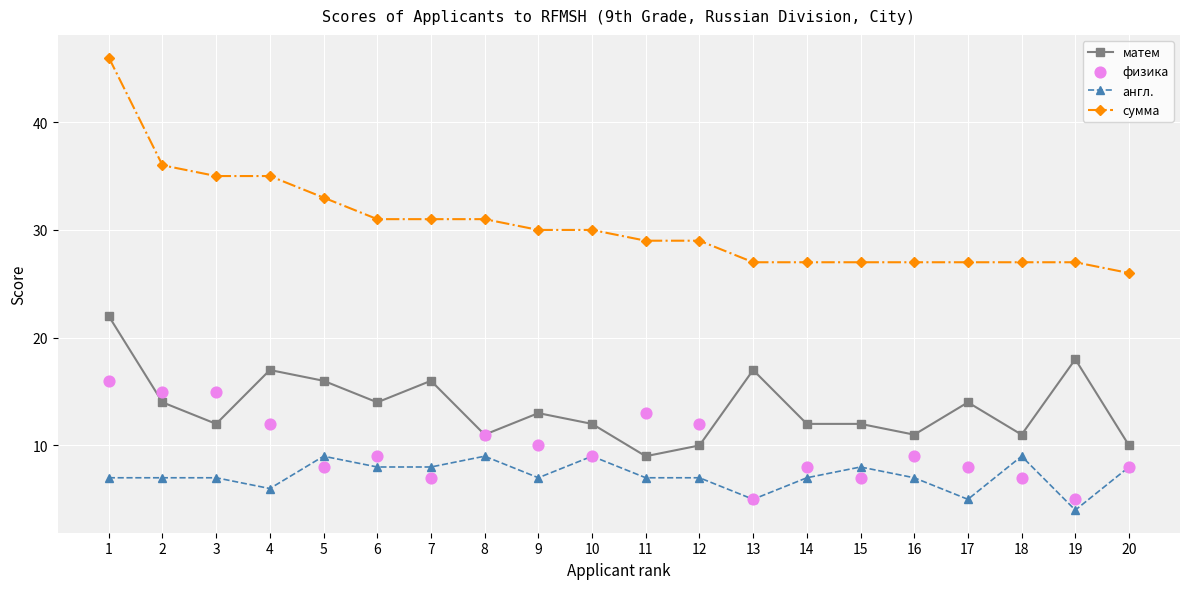

Which series reaches the maximum Y coordinate?

сумма